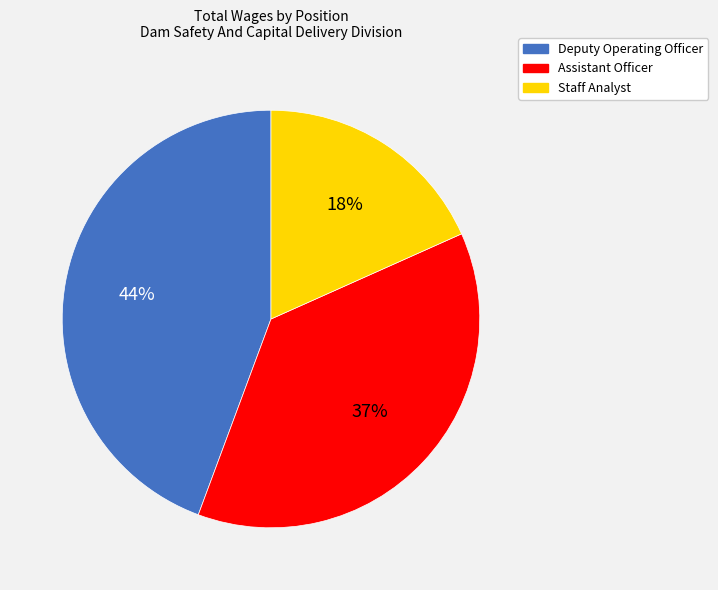

Is the sum of Staff Analyst and Assistant Officer greater than half?

Yes